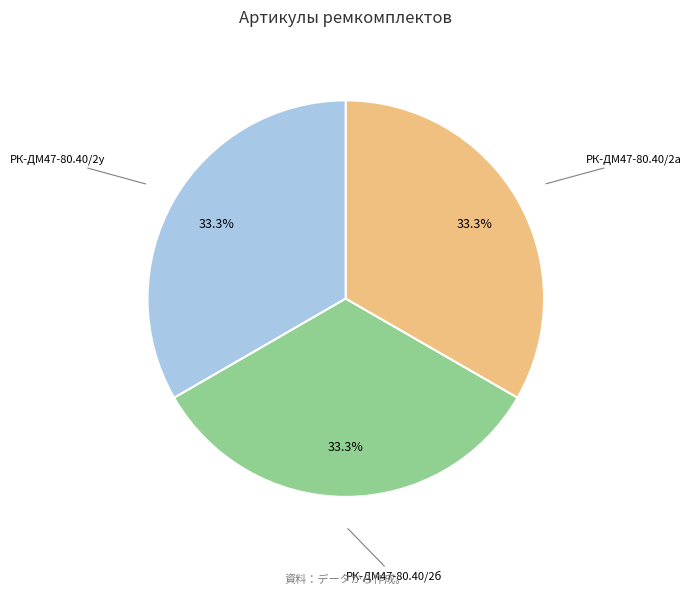

Is there any slice that represents more than half of the pie?

No